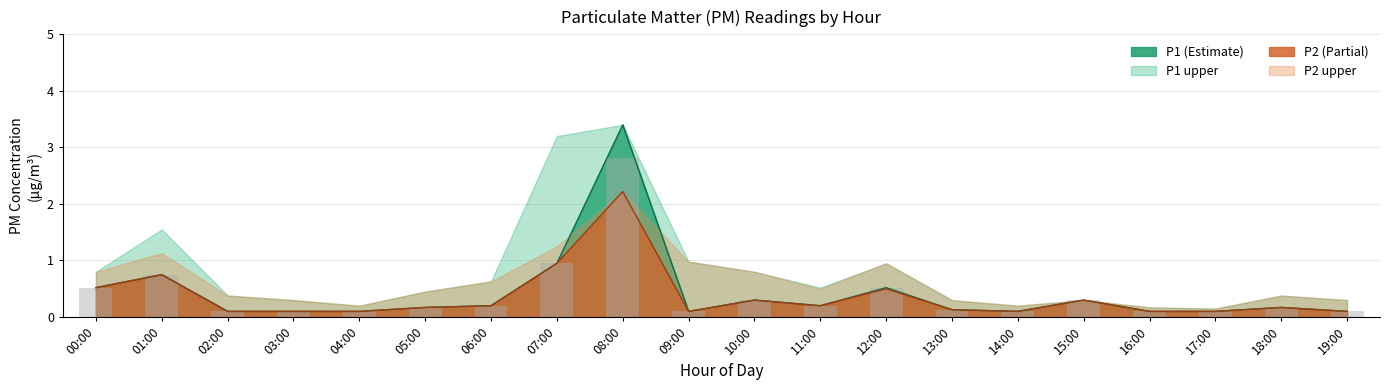

At which category does the chart reach its peak across all series?

08:00